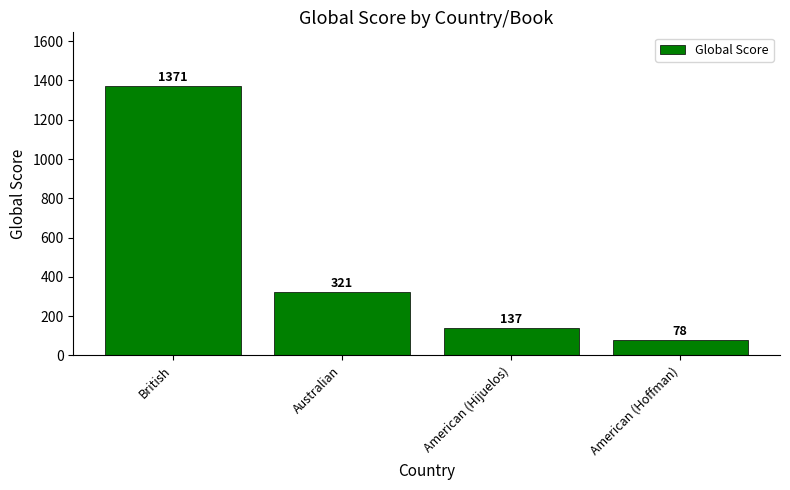

Is it true that the value at American (Hijuelos) is 61?

False